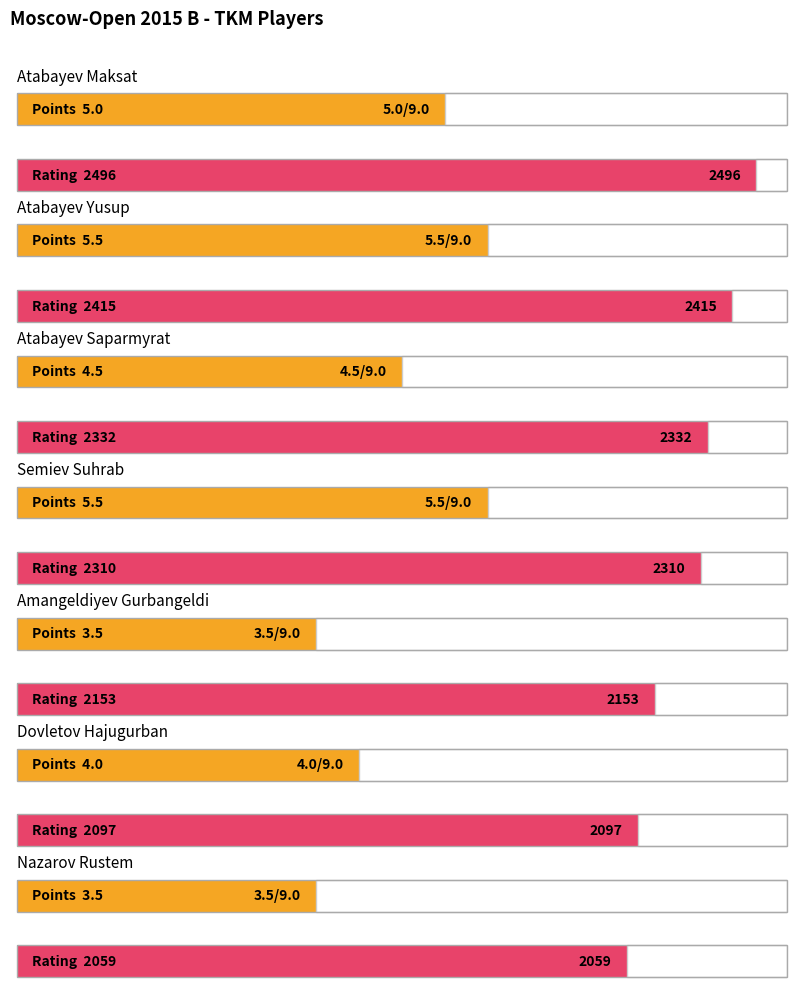

What is the approximate value at Dovletov Hajugurban?

4.0